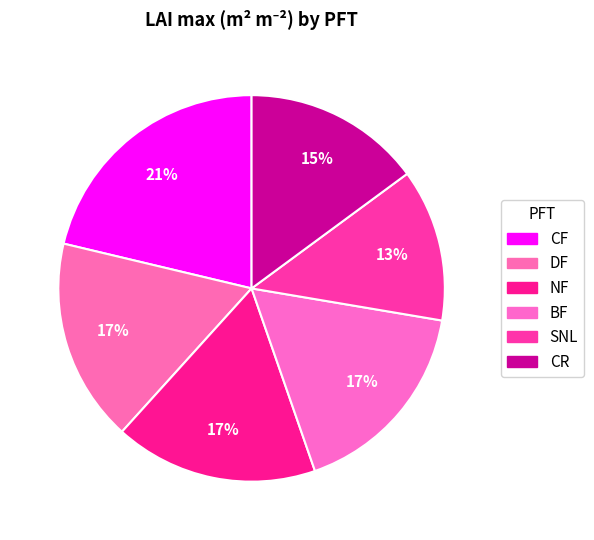

Does any single category account for the majority?

No